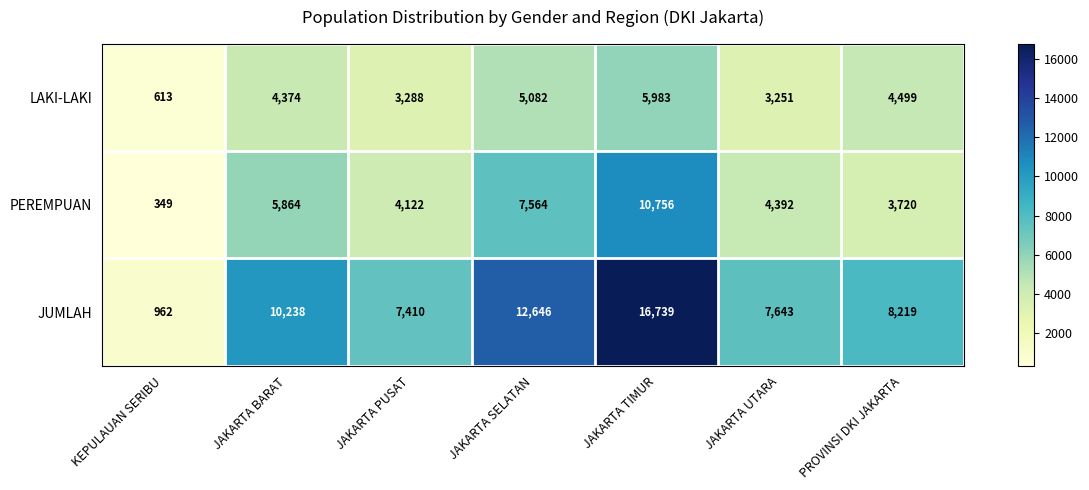

What is the spread (max minus min) of values at JAKARTA BARAT?

5864